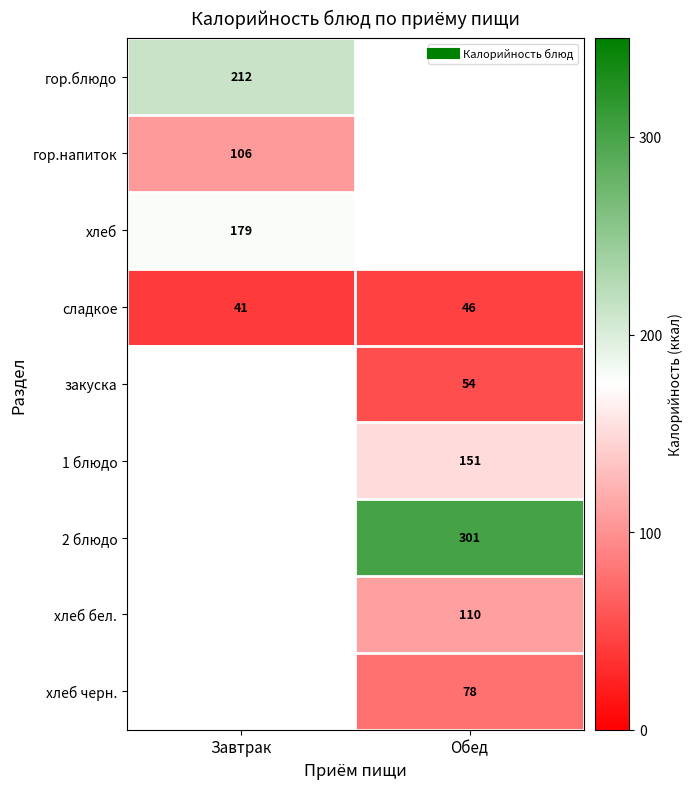

At how many categories does at least one series exceed 297?

1